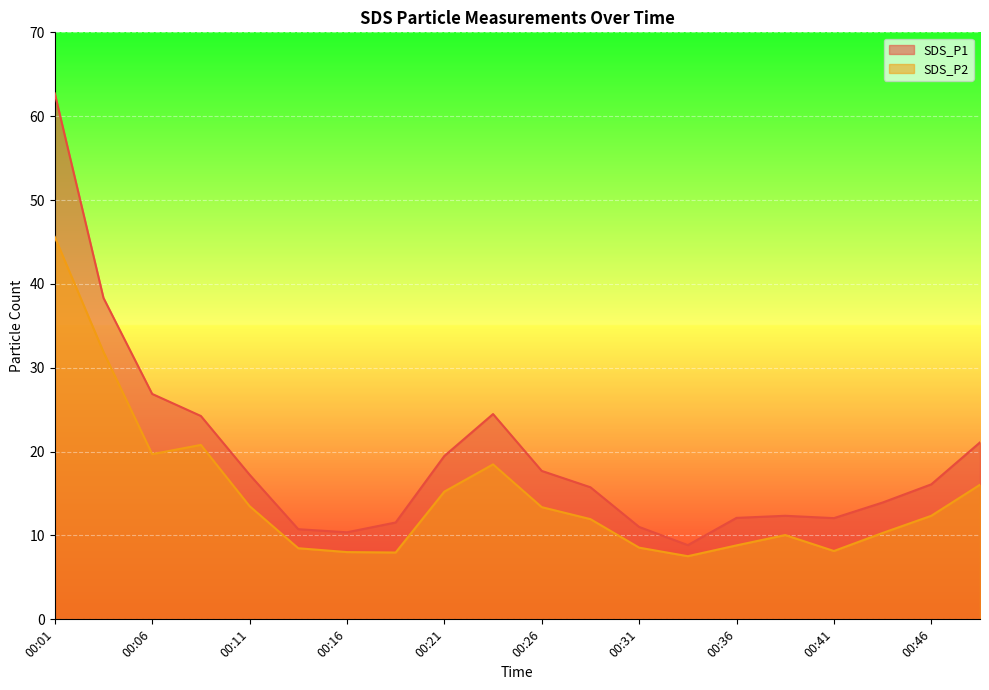

True or false: SDS_P2 and SDS_P1 cross at least once.

False